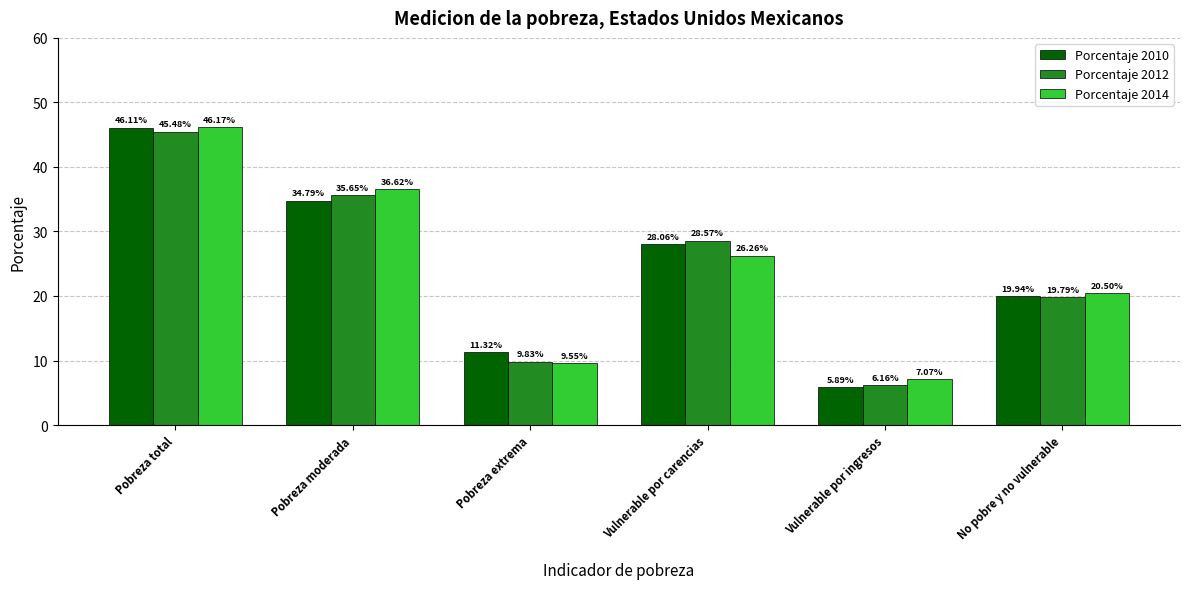

How many bars are there in each group?

3